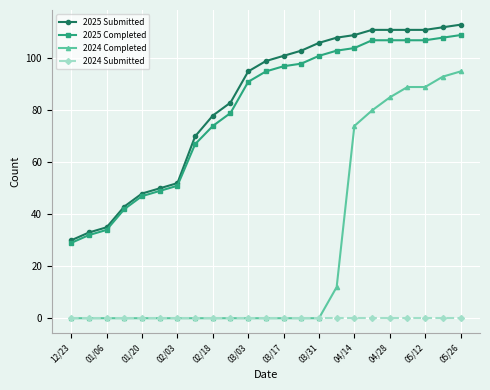

What is the sum of all 2025 Submitted values?

1912